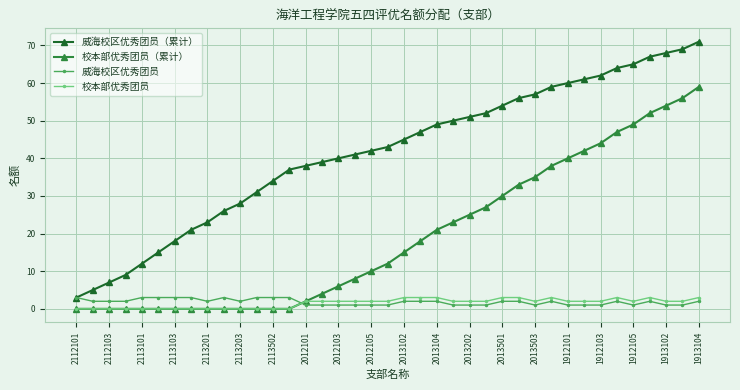

True or false: 威海校区优秀团员 has more than 0 points higher than both neighbors.

True